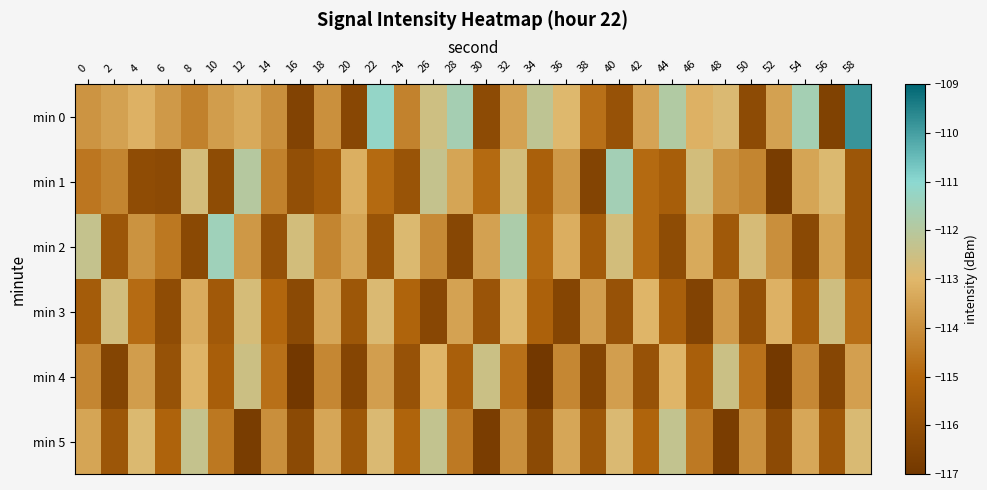

Rank the series by their maximum value, from highest to lowest.

min 0, min 2, min 1, min 5, min 4, min 3